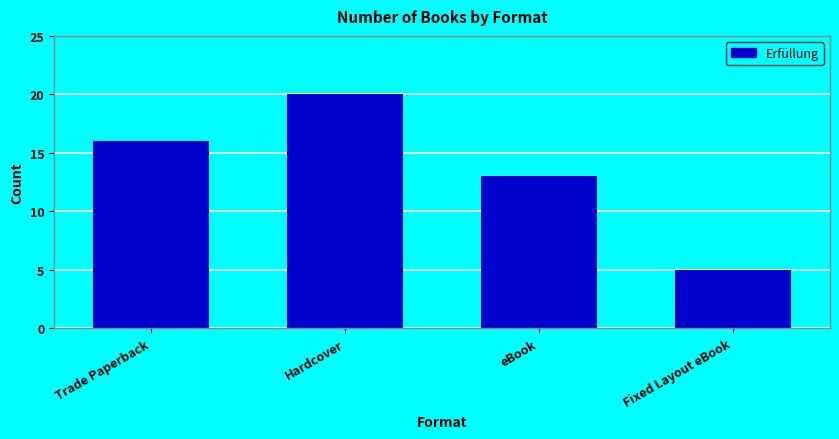

List the labels in order of value, largest first.

Hardcover, Trade Paperback, eBook, Fixed Layout eBook